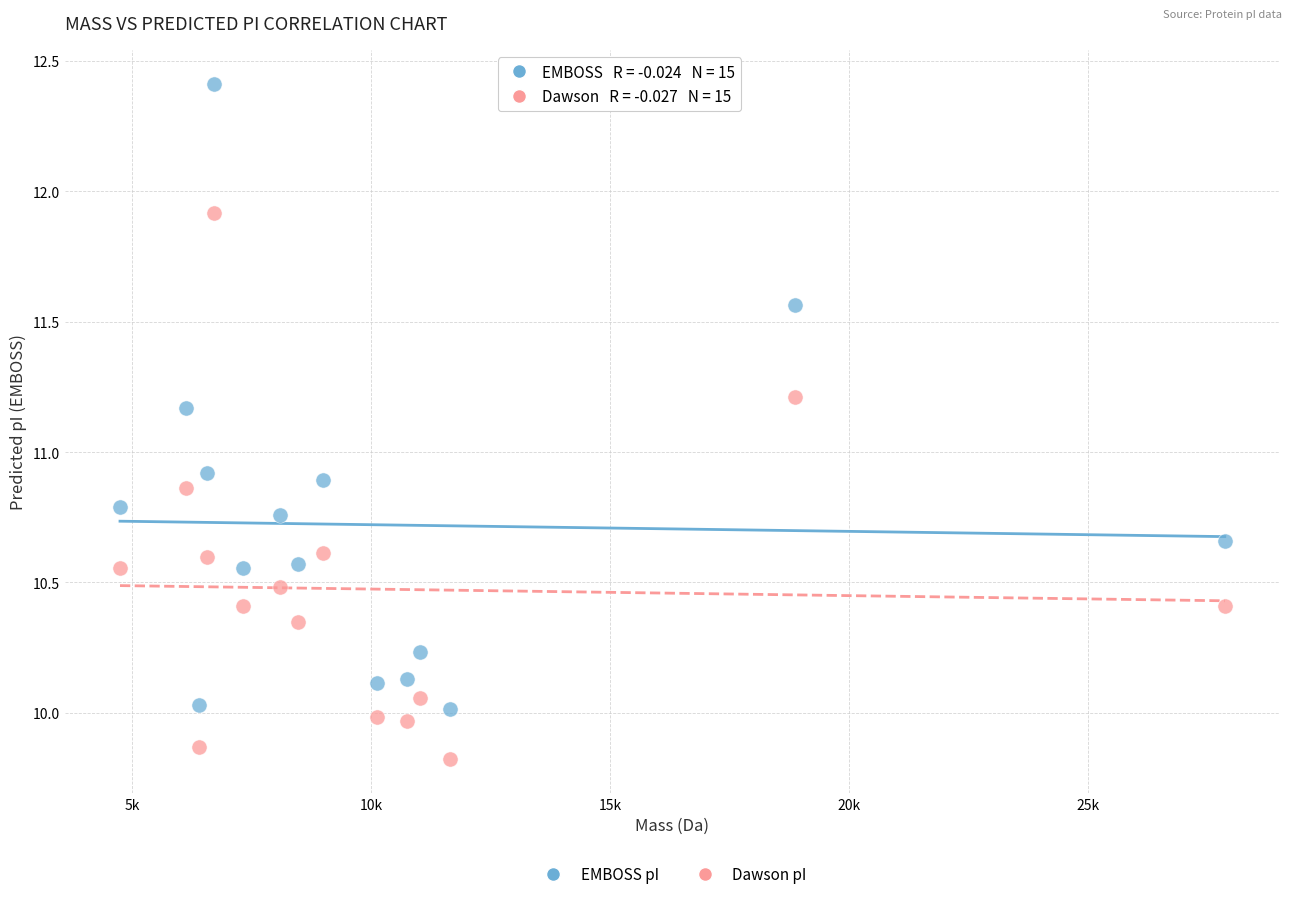

Which series reaches the minimum Y coordinate?

Dawson pI